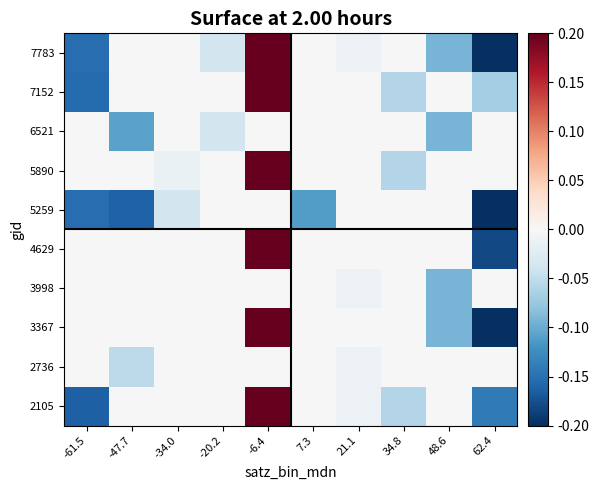

List the series in order of their peak value, highest first.

2105, 3367, 4629, 5890, 7152, 7783, 2736, 3998, 5259, 6521